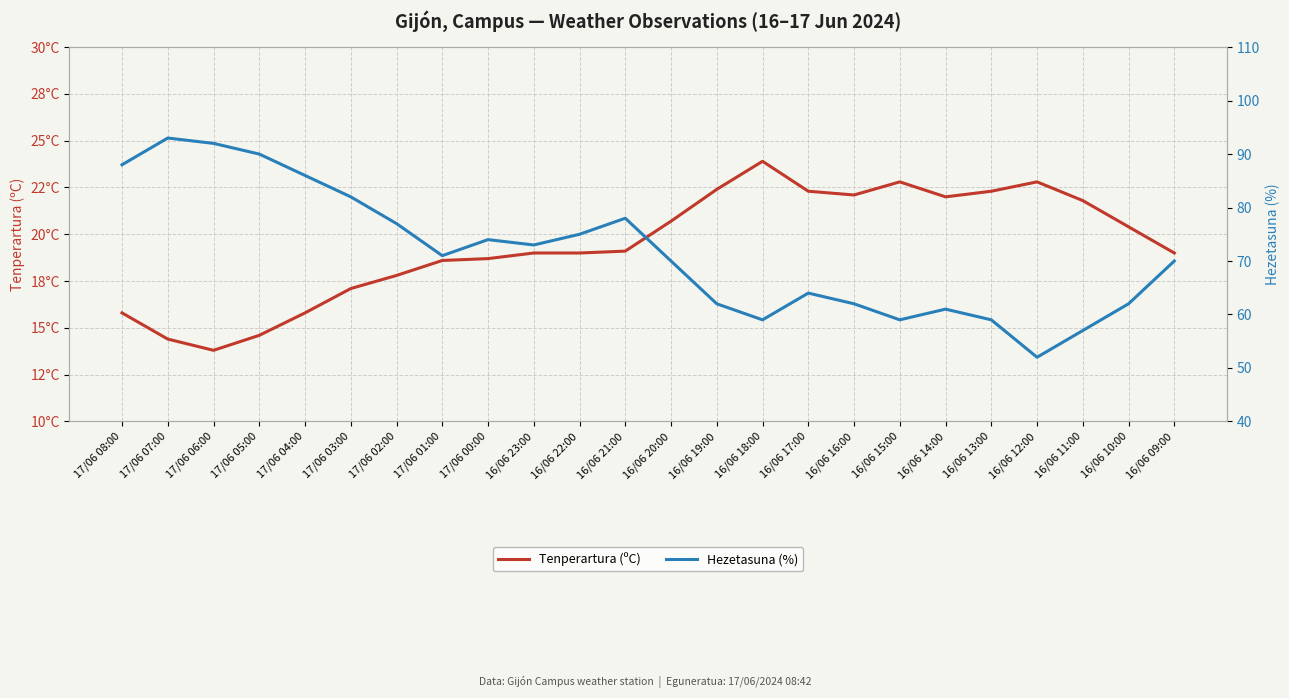

What is the minimum value shown in the chart?

13.8